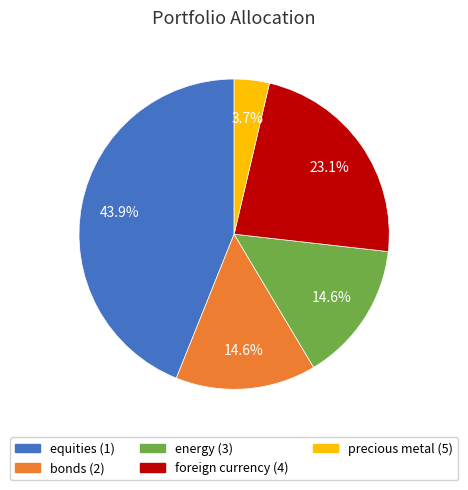

Is there a majority slice in this chart?

No